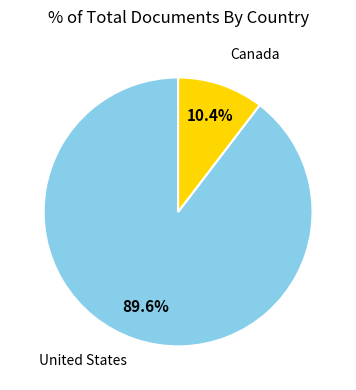

To the nearest percent, what percentage of the pie is Canada?

10%